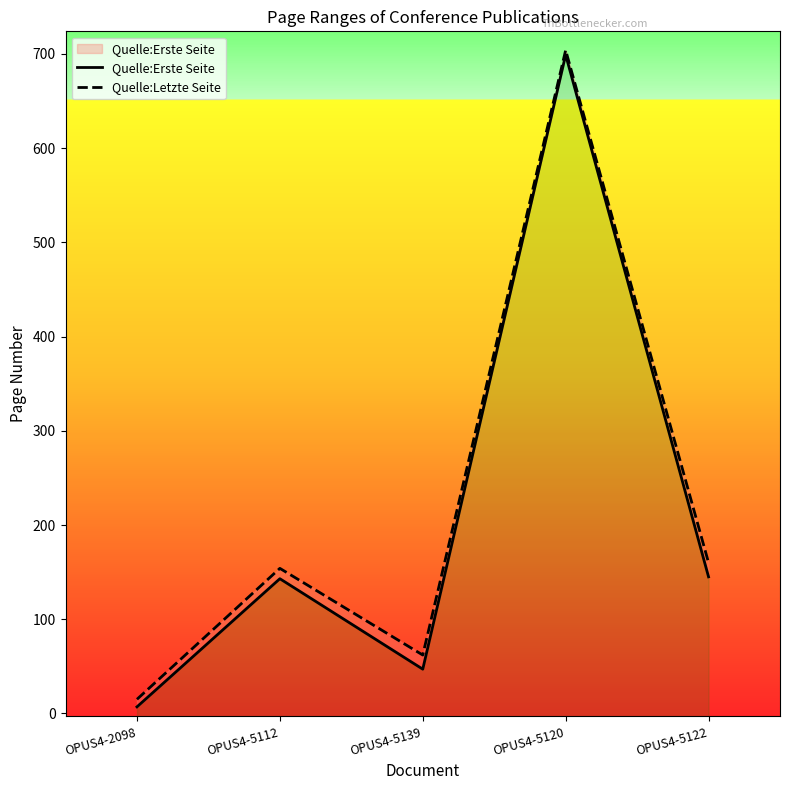

The value of Quelle:Erste Seite at OPUS4-5122 is 145. True or false?

True